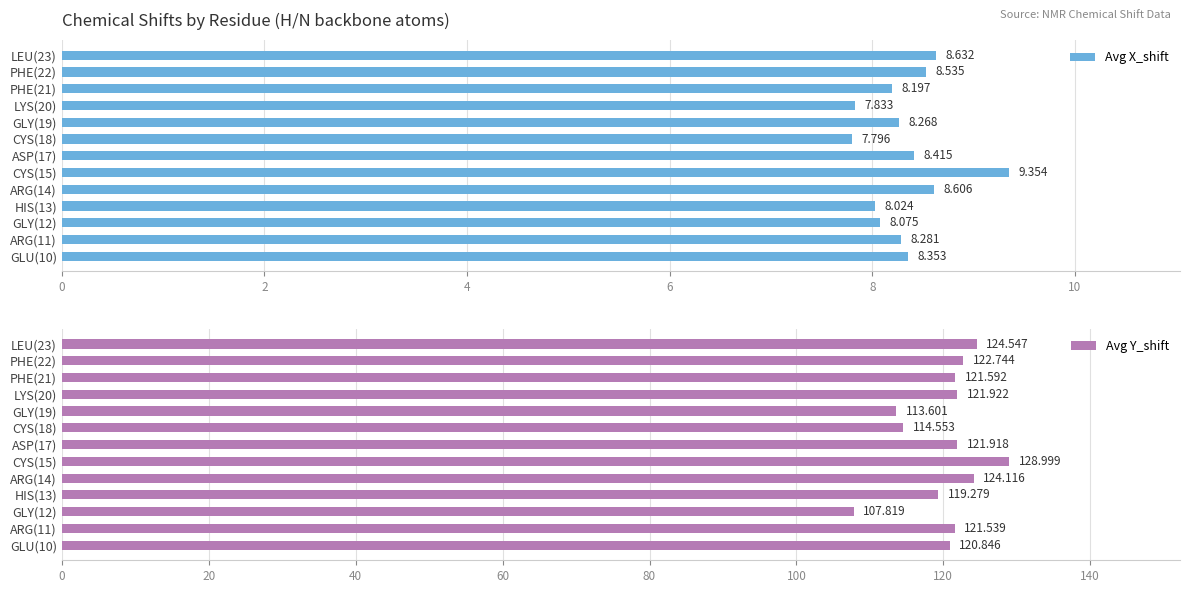

How many bars are there in total?

26